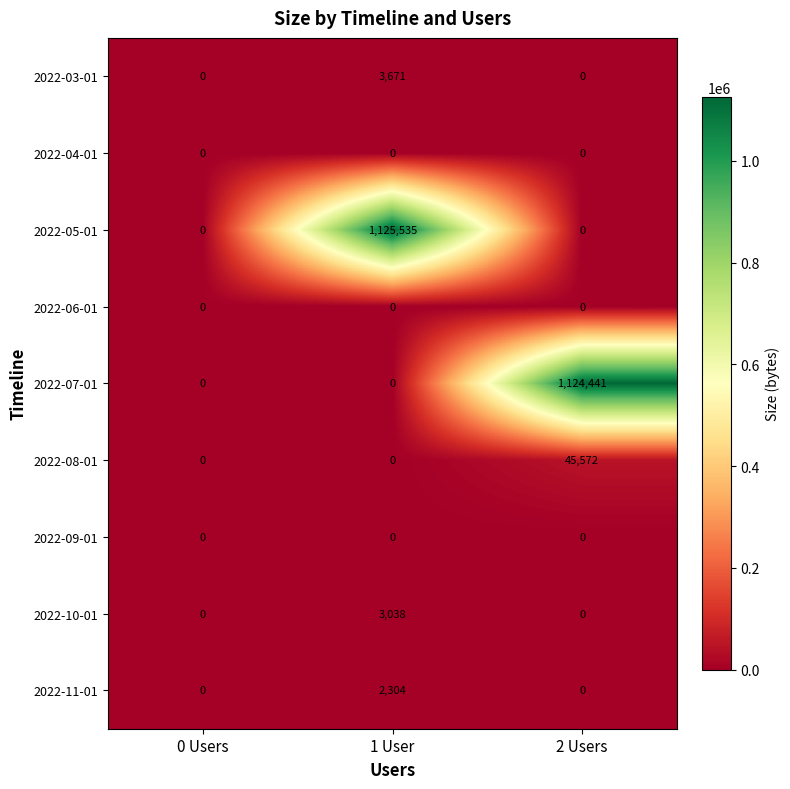

How many distinct data groups are displayed?

9